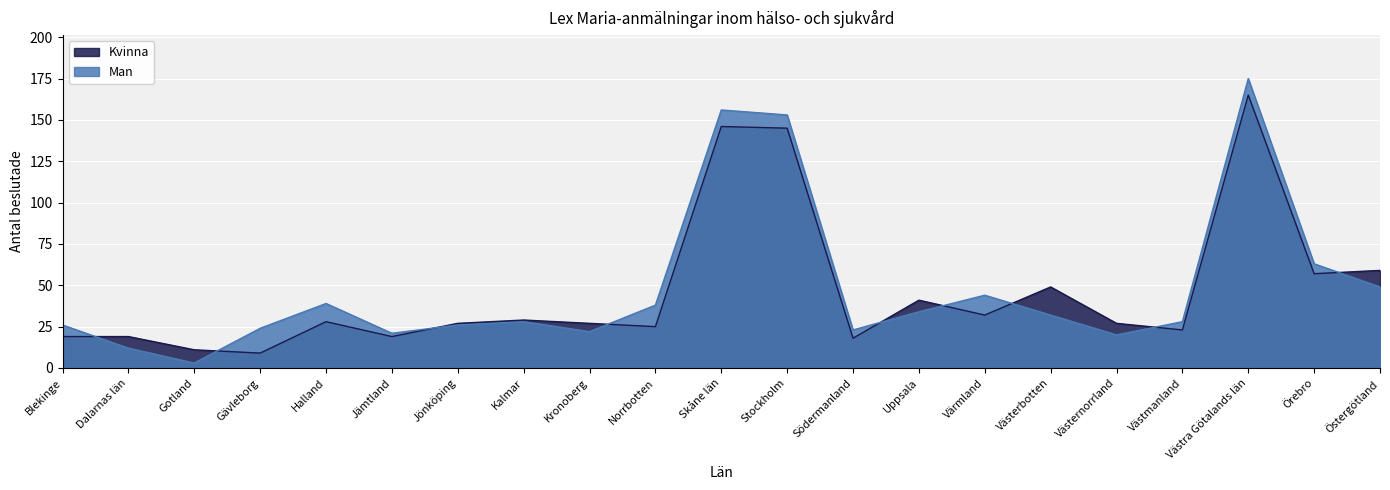

What is the smallest value displayed?

3